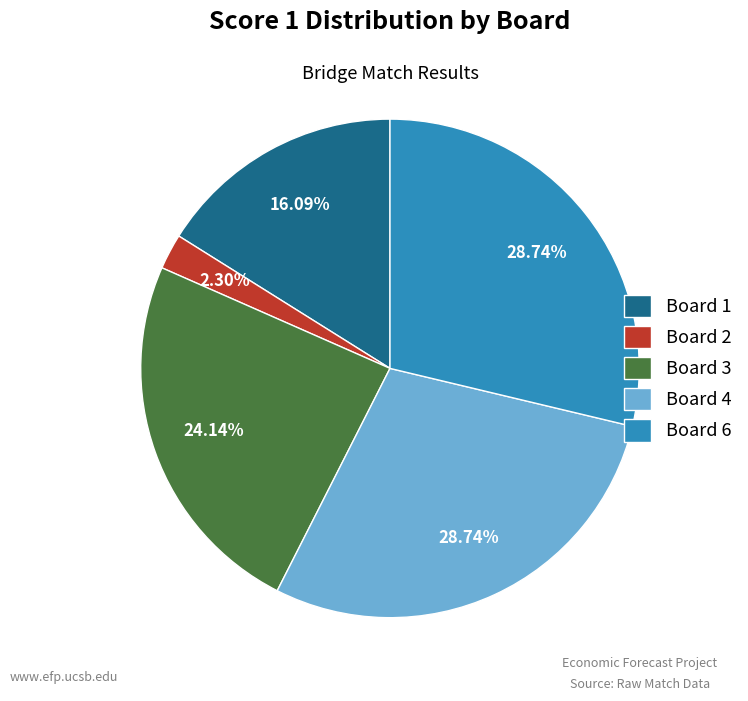

To the nearest percent, what portion does Board 2 represent?

2%